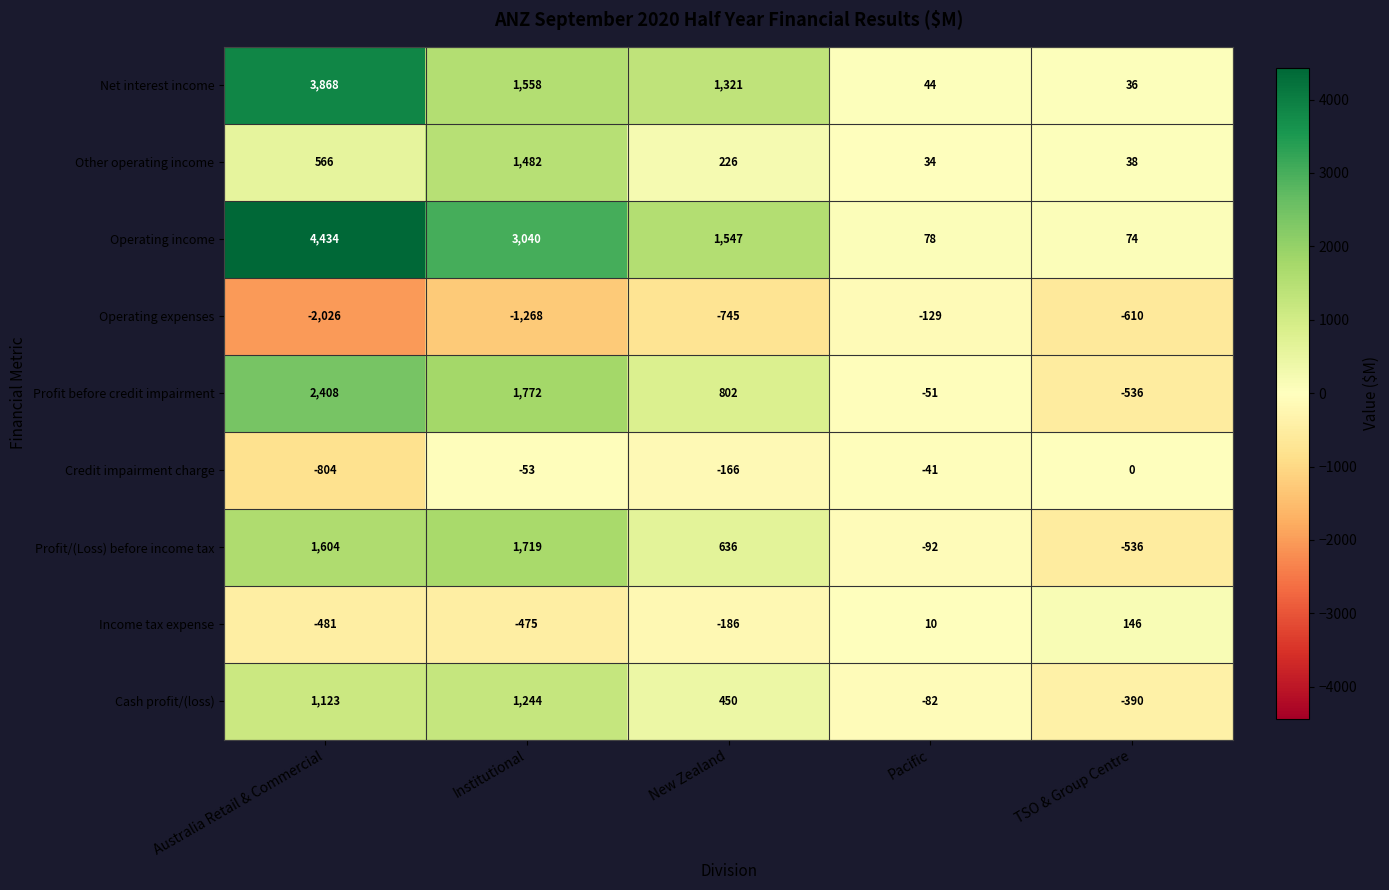

What is the sum of all Net interest income values?

6827